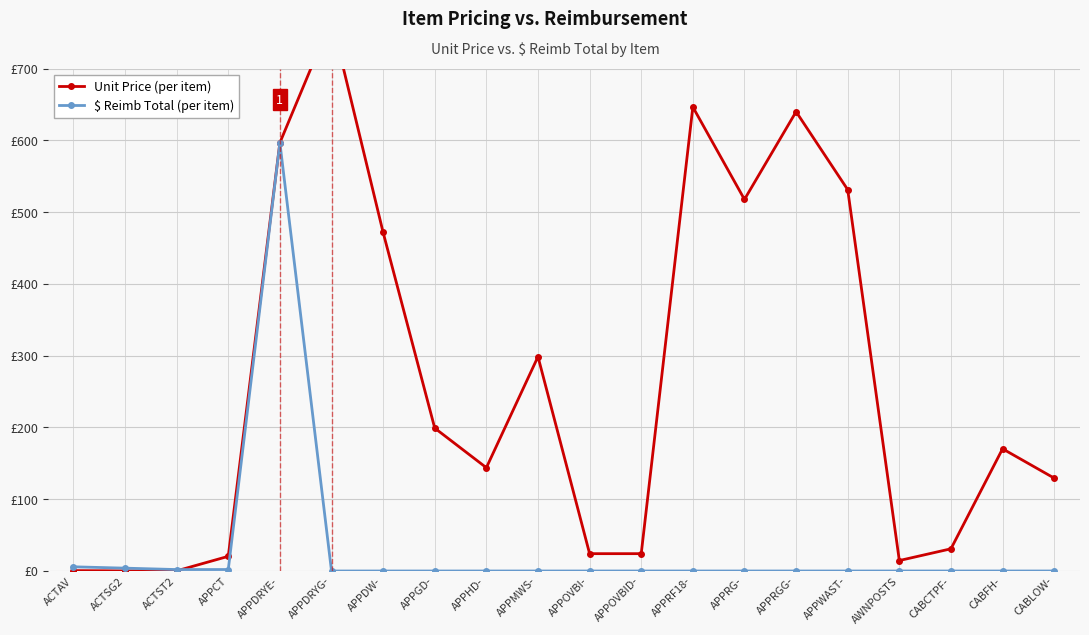

Is the value of Unit Price at CABLOW- greater than the value of $ Reimb Total at APPRG-?

Yes